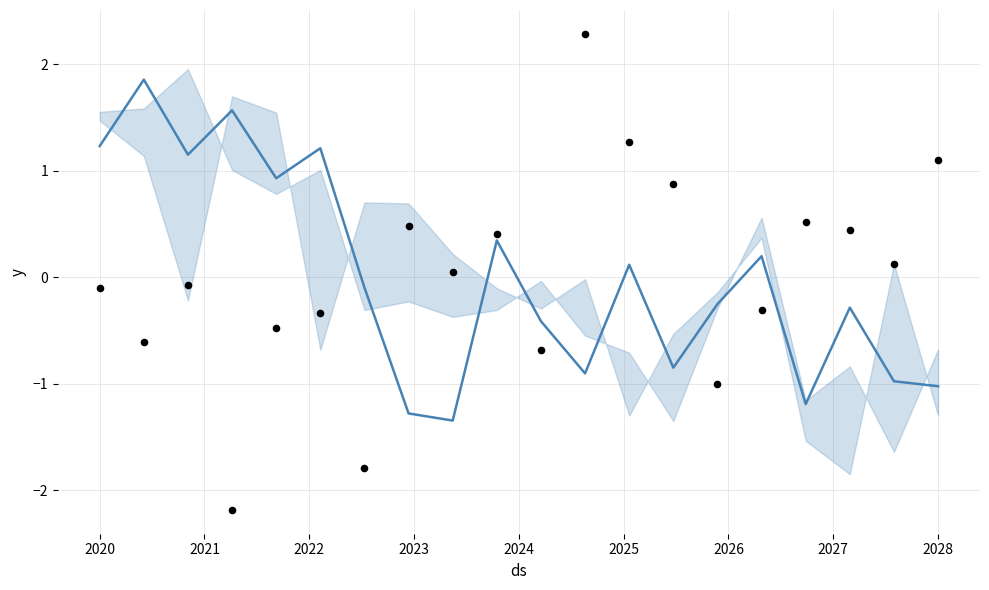

Which series has the largest total across all categories?

main